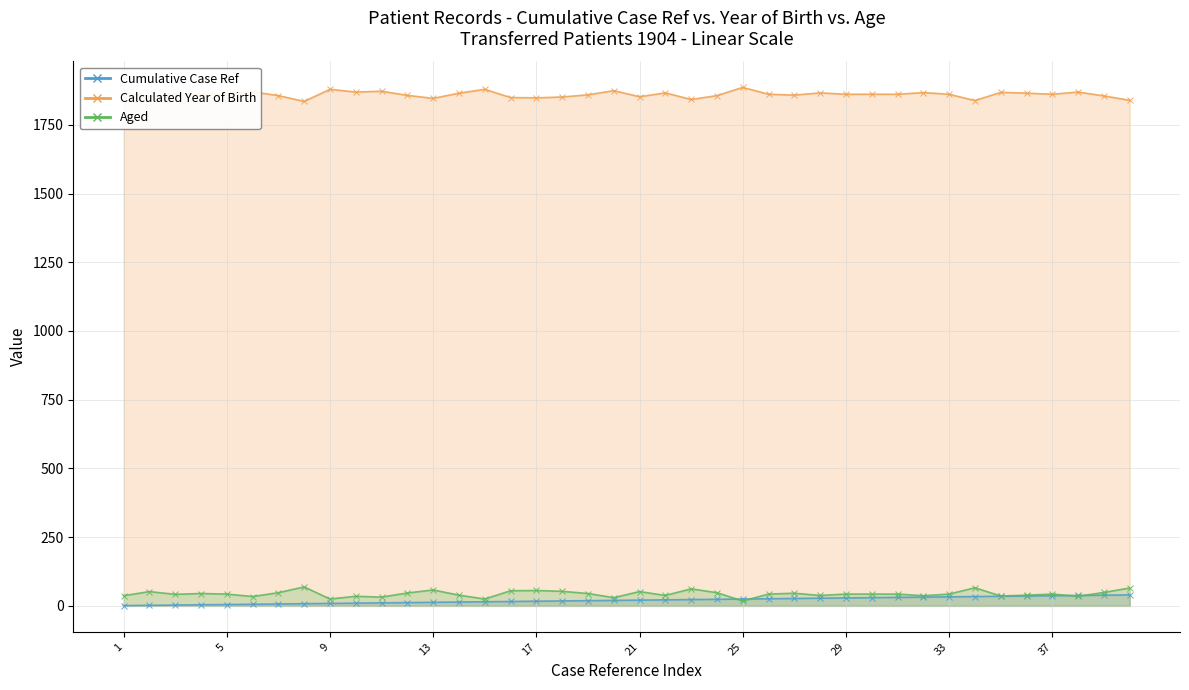

What is the difference between the maximum and minimum values in the Calculated Year of Birth series?

51